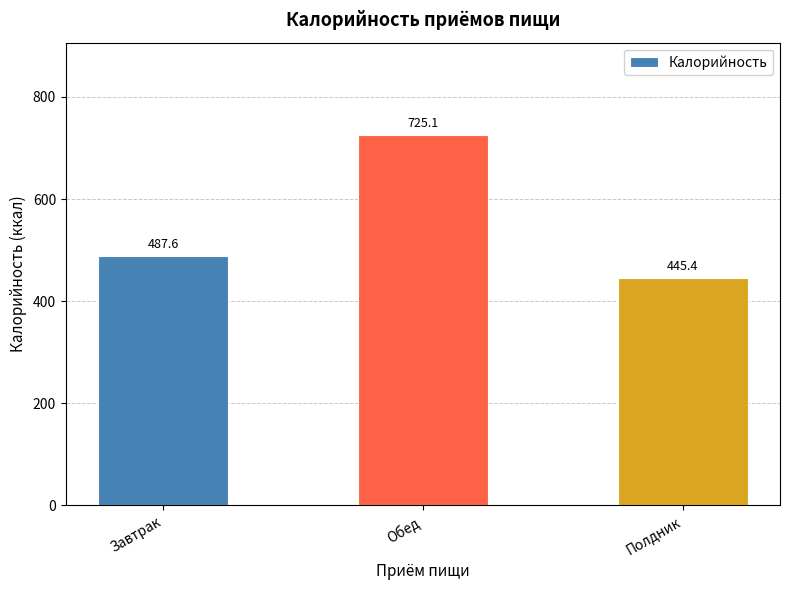

What is the approximate value at Завтрак?

487.6